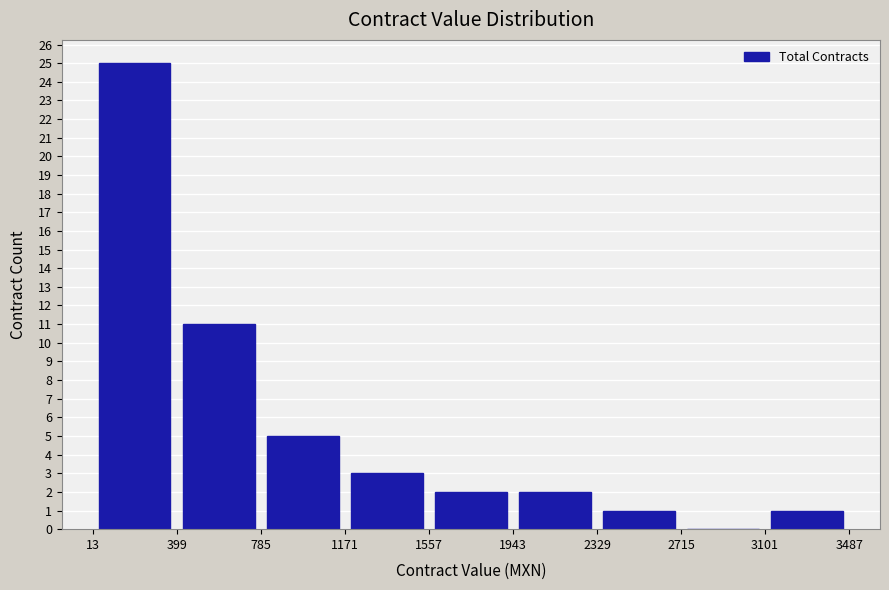

Which range on the x-axis has the tallest bar?

13 to 399